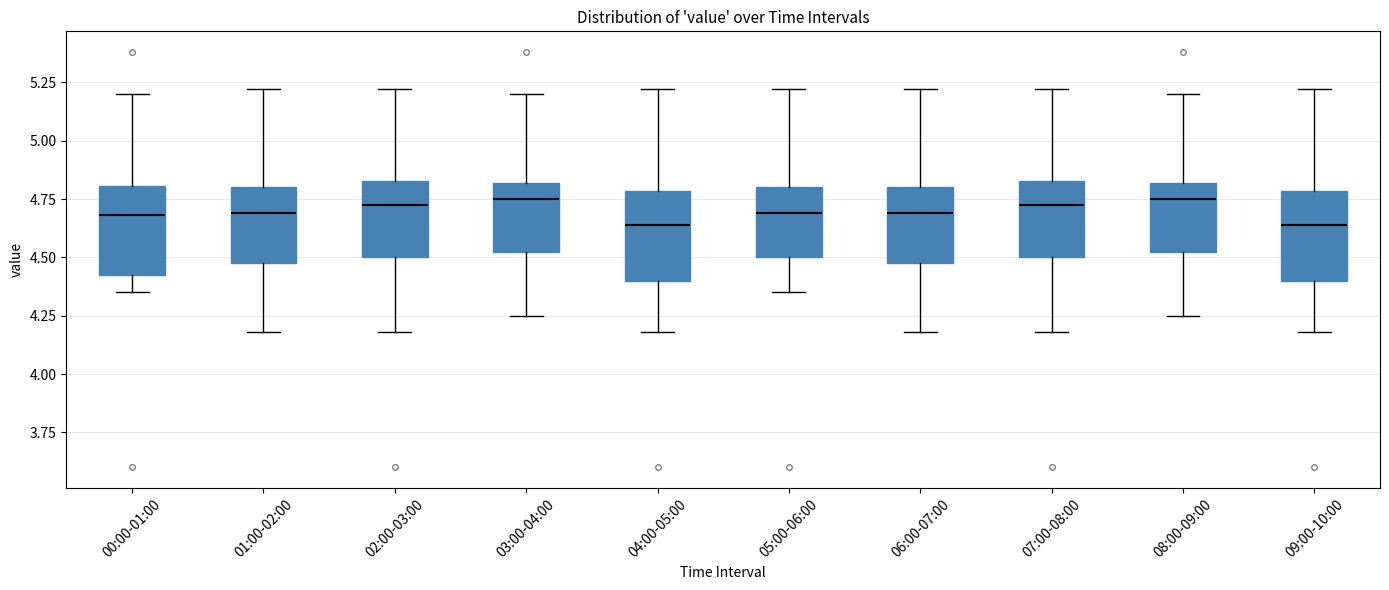

Reading left to right, transcribe this box plot: for each box, give where its median line is, the range the box spans, and where its two whiskers end, as read against the y-axis. The values are not printed on the chart, so give them approximately, as read against the axis.

00:00-01:00: median 4.70, box 4.40 to 4.80, whiskers 4.35 to 5.20
01:00-02:00: median 4.70, box 4.50 to 4.80, whiskers 4.20 to 5.20
02:00-03:00: median 4.75, box 4.50 to 4.85, whiskers 4.20 to 5.20
03:00-04:00: median 4.75, box 4.50 to 4.80, whiskers 4.25 to 5.20
04:00-05:00: median 4.65, box 4.40 to 4.80, whiskers 4.20 to 5.20
05:00-06:00: median 4.70, box 4.50 to 4.80, whiskers 4.35 to 5.20
06:00-07:00: median 4.70, box 4.50 to 4.80, whiskers 4.20 to 5.20
07:00-08:00: median 4.75, box 4.50 to 4.85, whiskers 4.20 to 5.20
08:00-09:00: median 4.75, box 4.50 to 4.80, whiskers 4.25 to 5.20
09:00-10:00: median 4.65, box 4.40 to 4.80, whiskers 4.20 to 5.20